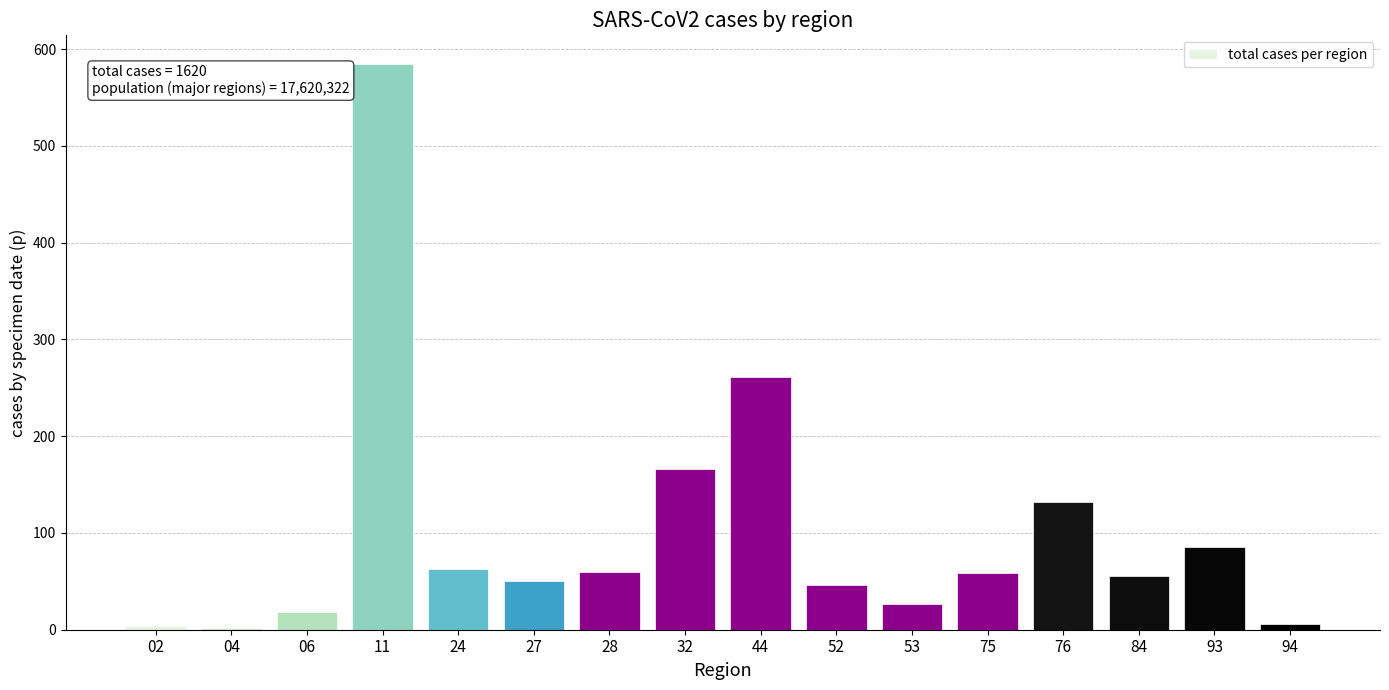

What is the greatest value displayed?

585